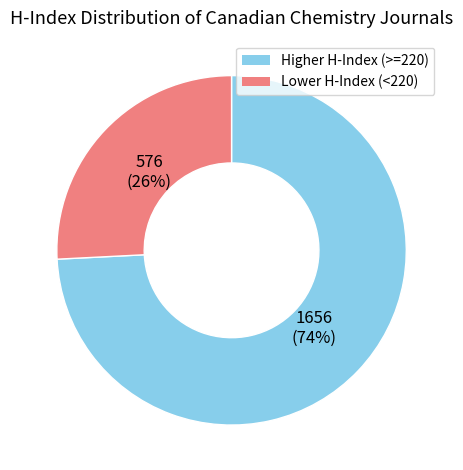

Is Lower H-Index (<220) the majority of the pie?

No